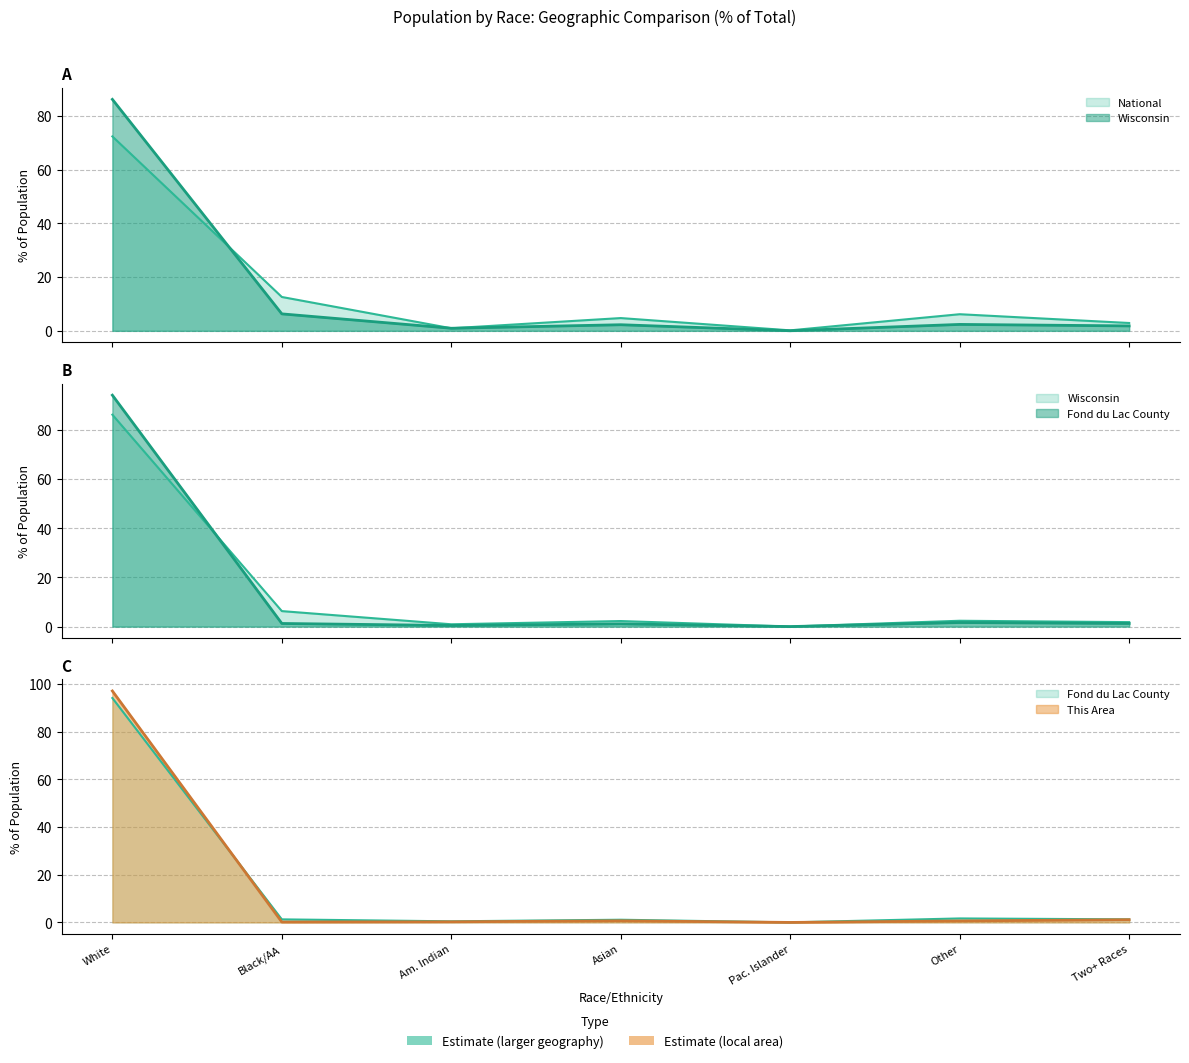

In Wisconsin, how many points are higher than both neighbors (excluding endpoints)?

2